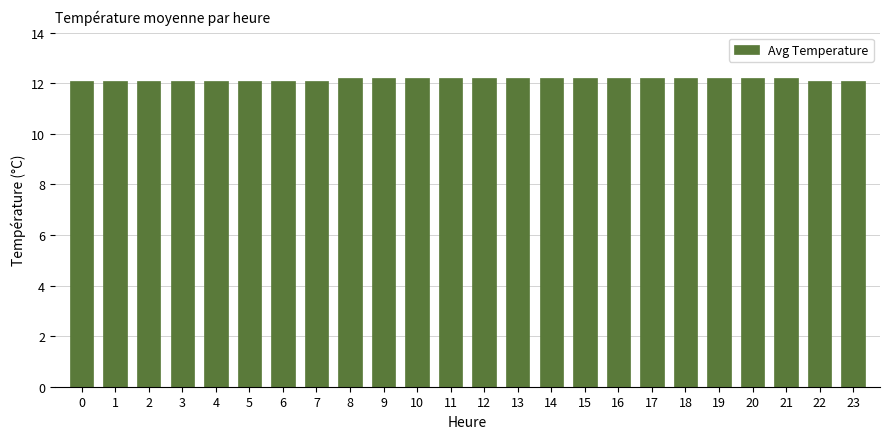

What is the sum of all values?

291.8